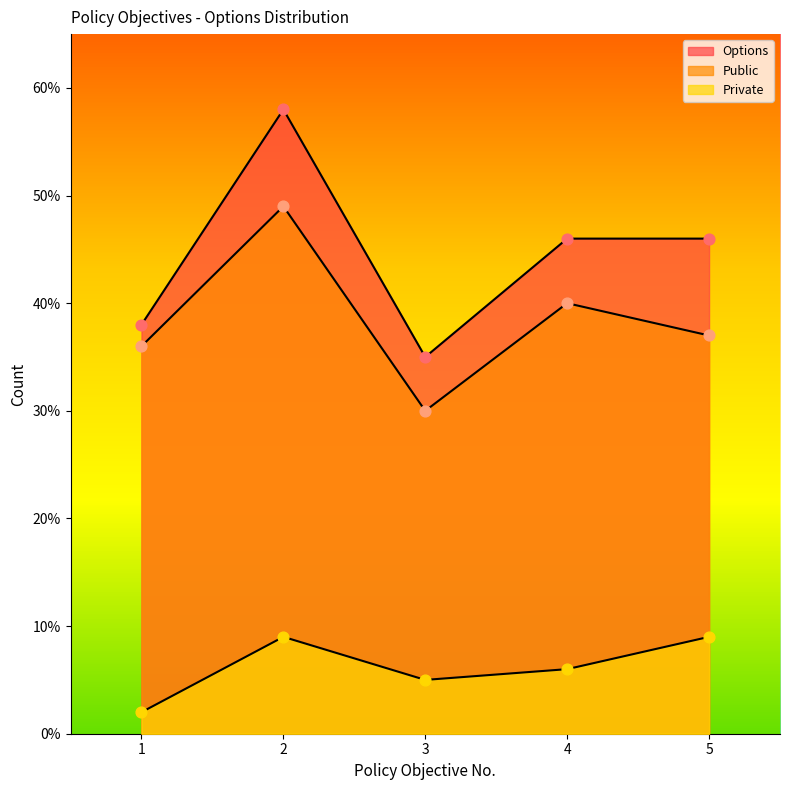

What are all the series names shown in the legend?

Options, Public, Private